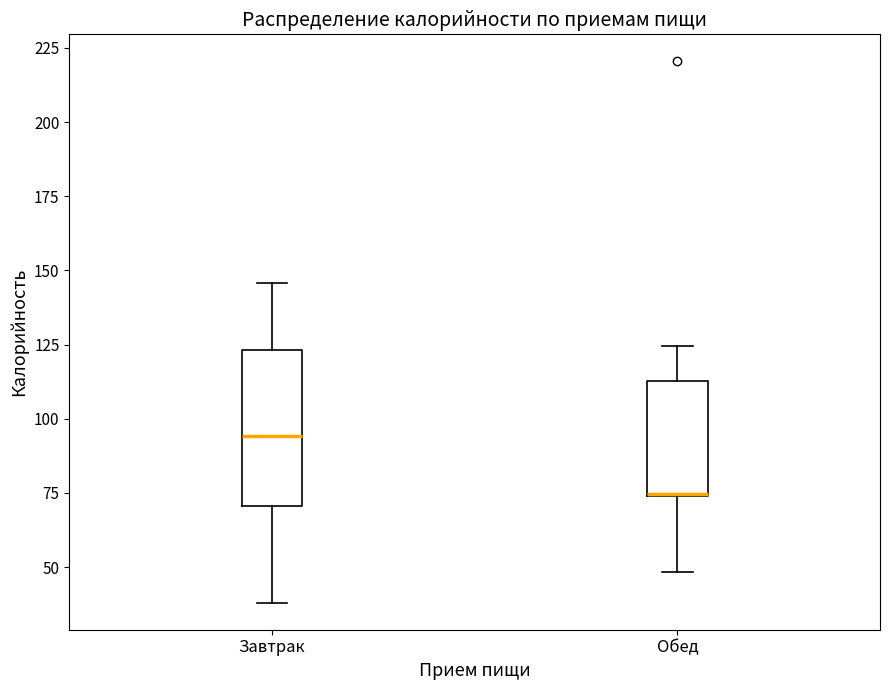

Where does the upper whisker of the box for Завтрак end on the y-axis? The values are not printed on the chart, so give them approximately, as read against the axis.

145